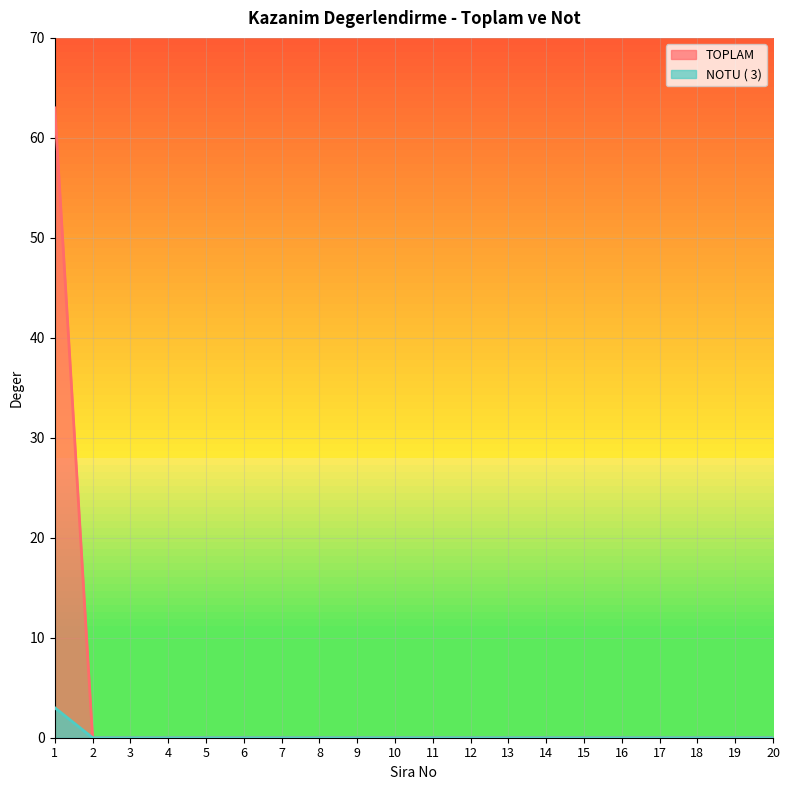

How many lines are shown in the chart?

2